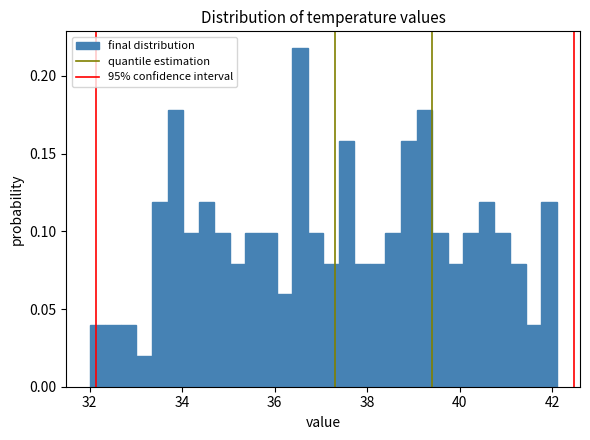

Read against the x-axis, roughly where is the centre of the tallest bar?

36.6